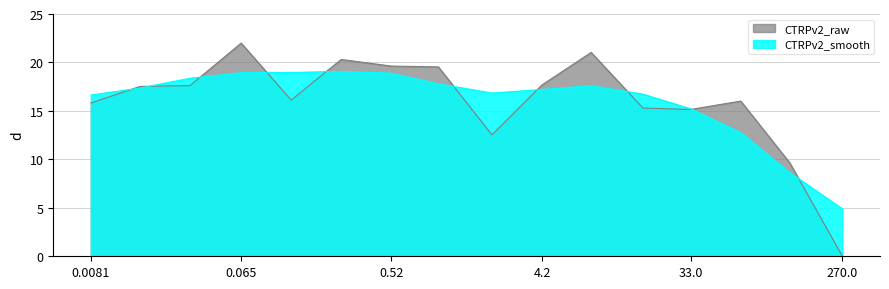

What is the ratio of the value at 130.0 to the value at 0.52?

0.5